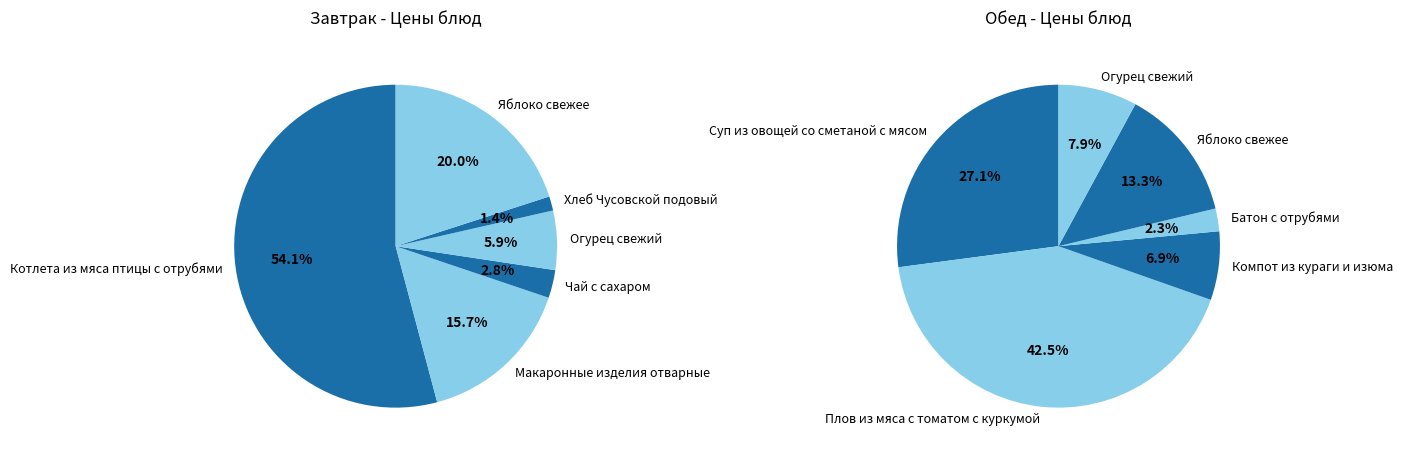

The 1 slice represents 27% of the pie. True or false?

False